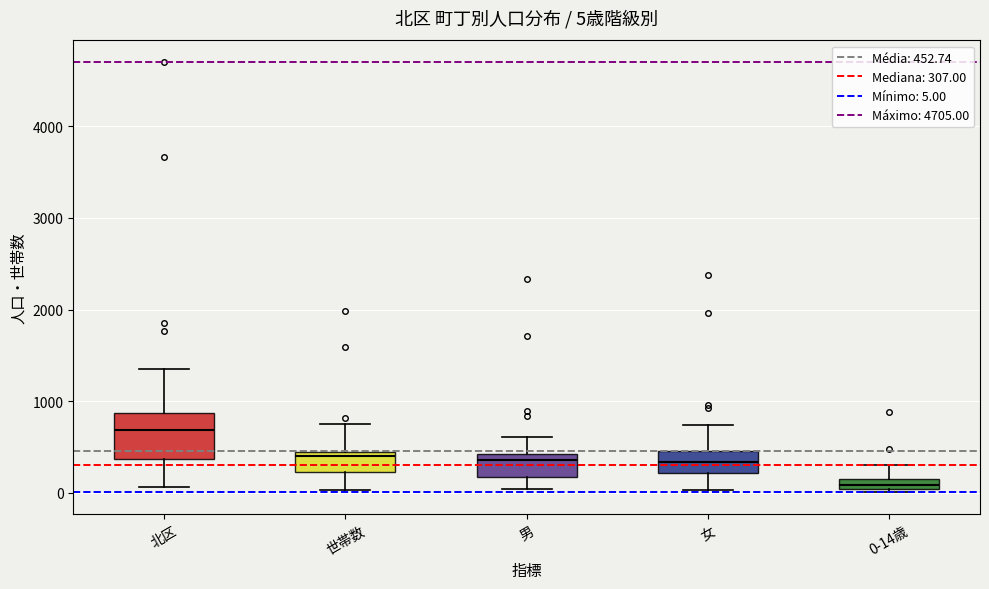

Which box's median line is the highest?

北区